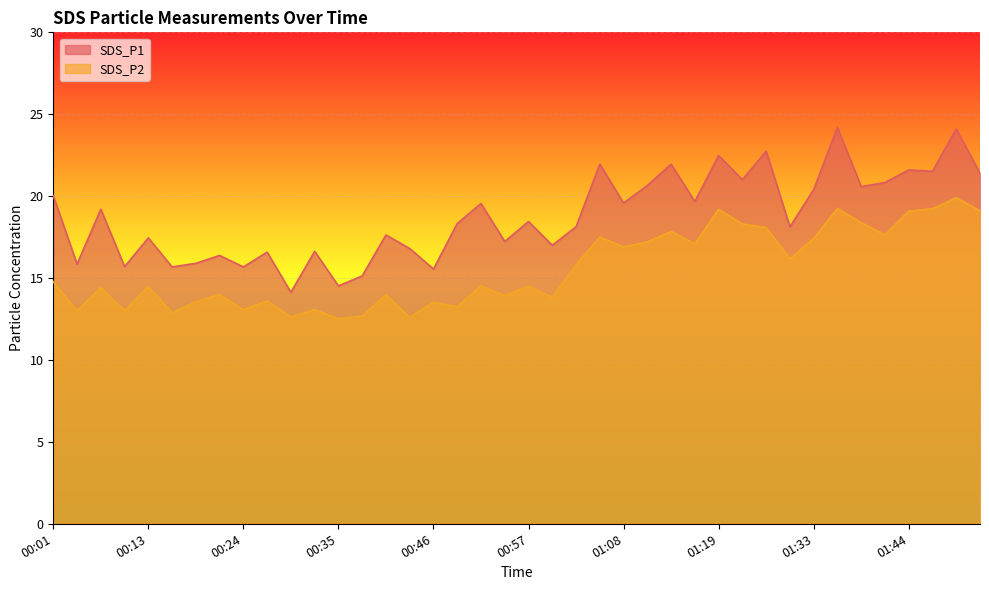

Which category has the lowest value in the SDS_P2 series?

00:35